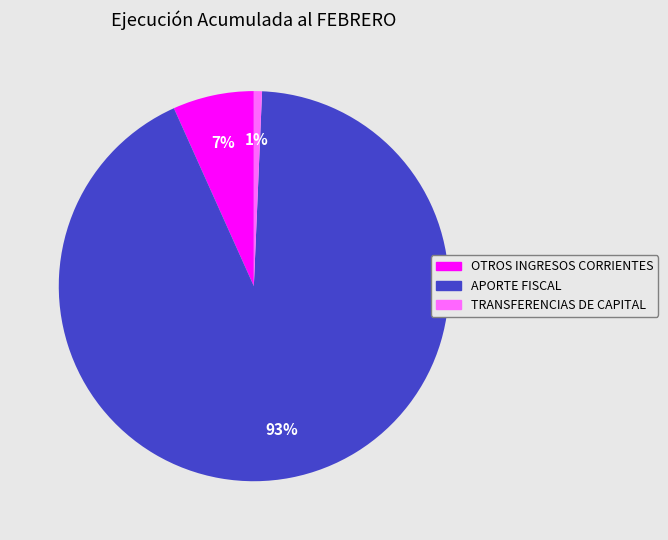

Is APORTE FISCAL the majority of the pie?

Yes